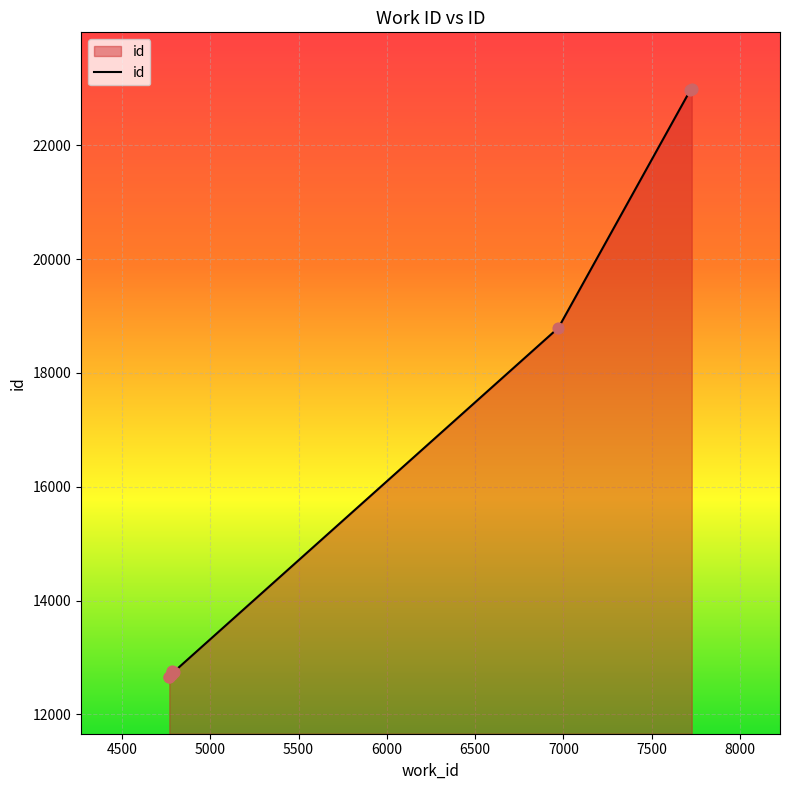

Which has a higher value, 6000 or 5500?

6000